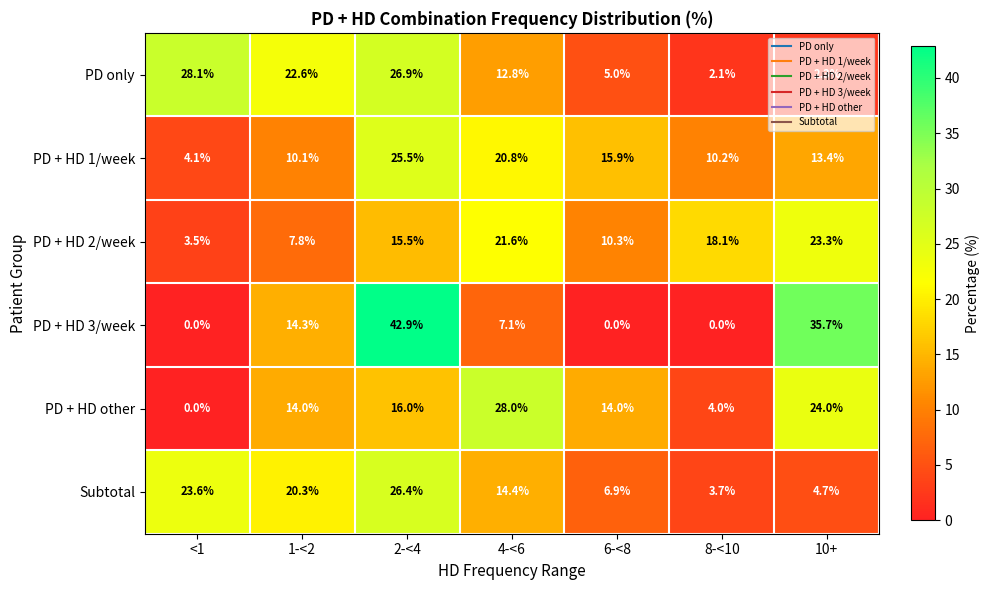

Count the number of data series in this chart.

6